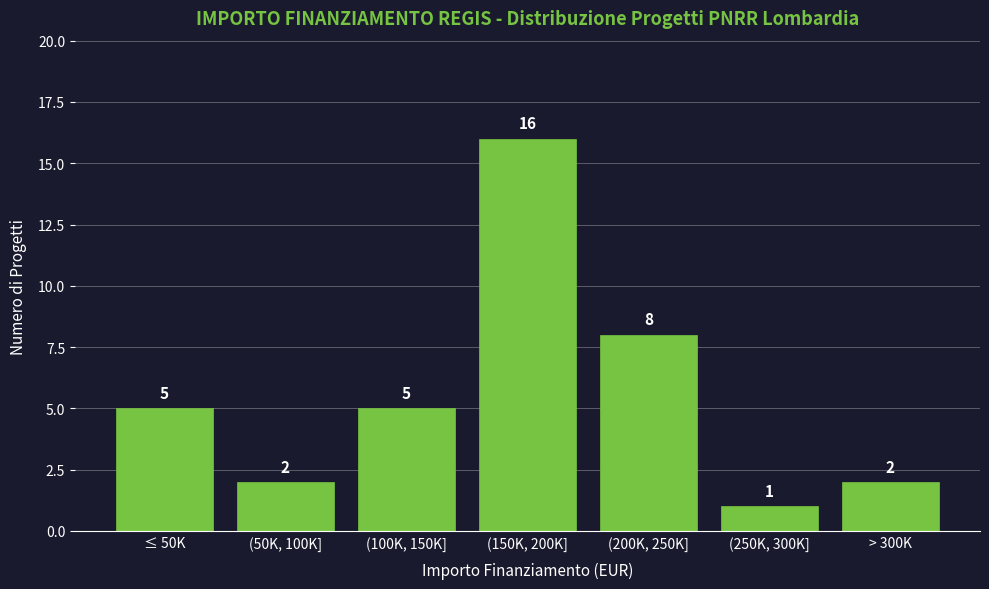

Reading left to right, what are all the values shown in this chart?

5	2	5	16	8	1	2